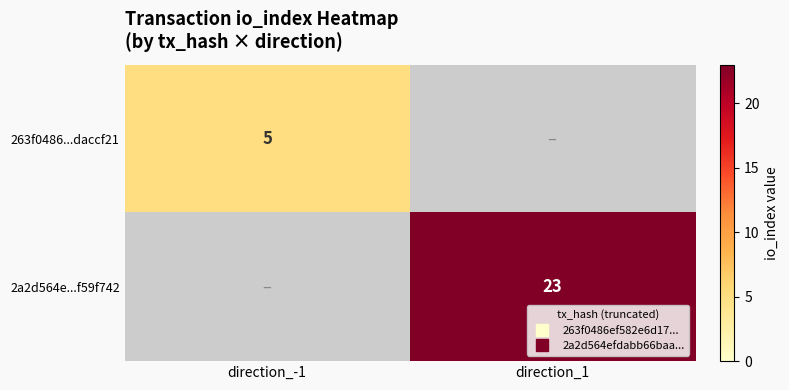

At which label is 263f0486...daccf21 closest to 5?

direction_-1